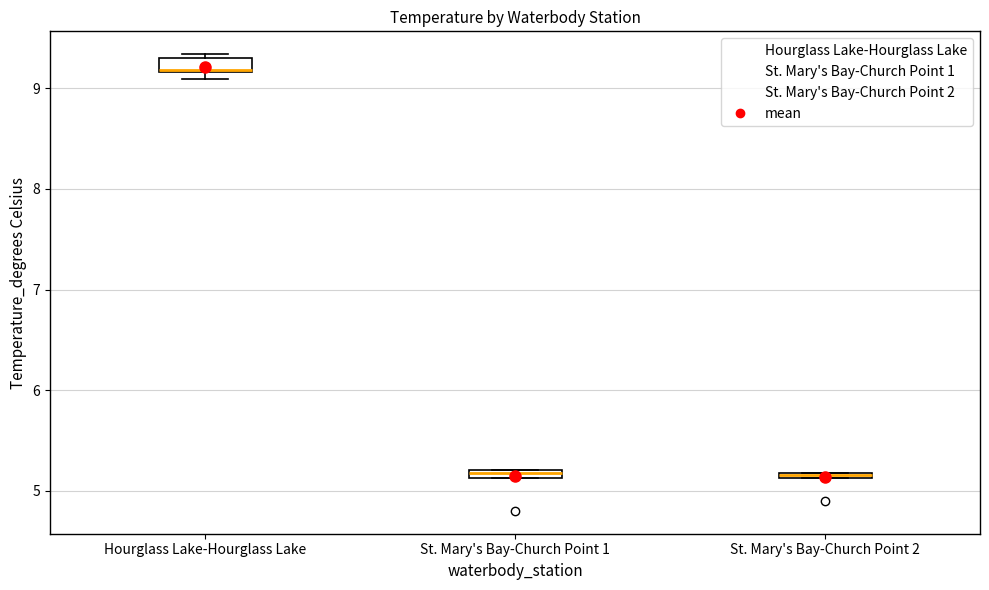

Where is the lower edge of the box for St. Mary's Bay-Church Point 2 on the y-axis? The values are not printed on the chart, so give them approximately, as read against the axis.

5.1